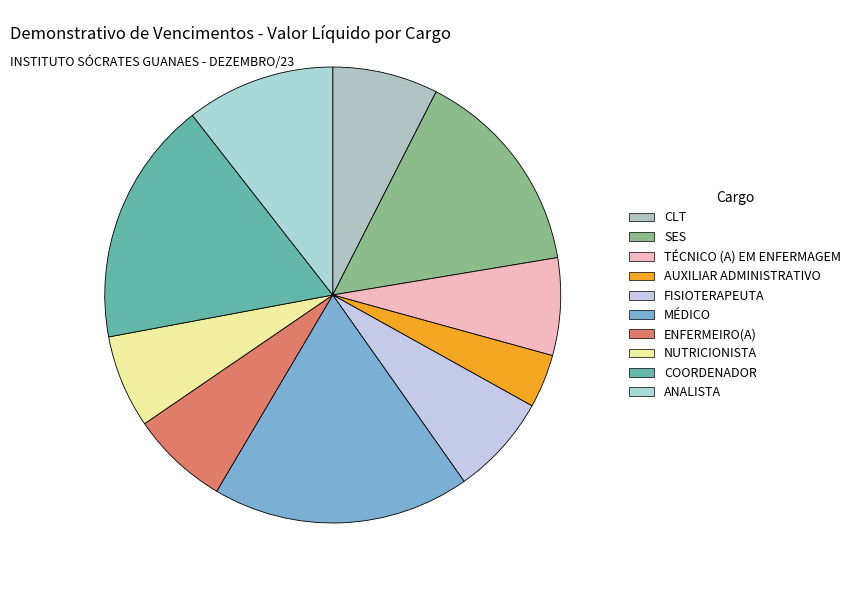

Count the number of slices in the pie.

10